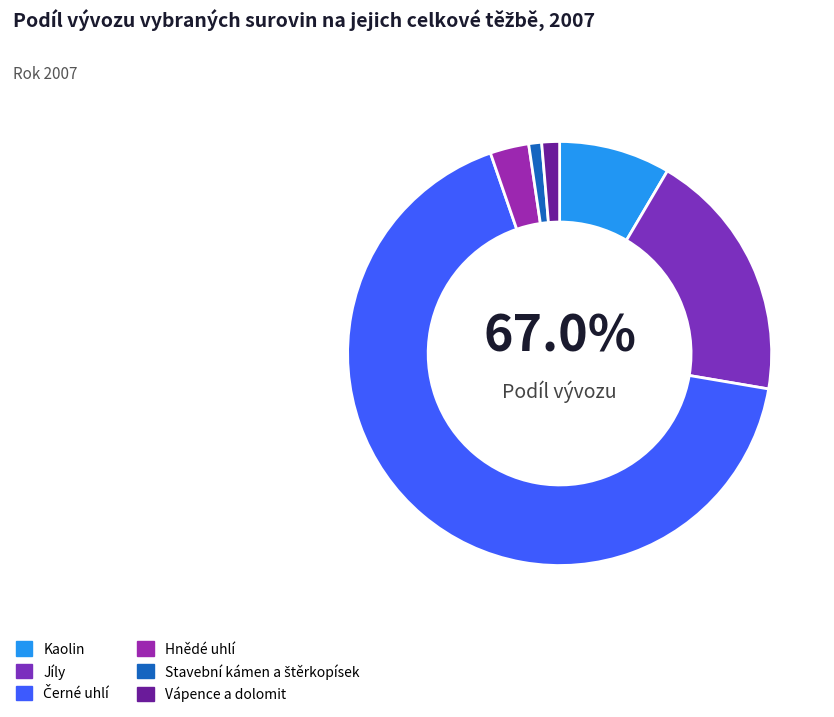

To the nearest percent, what is the difference between the largest and smallest slice percentages?

66%